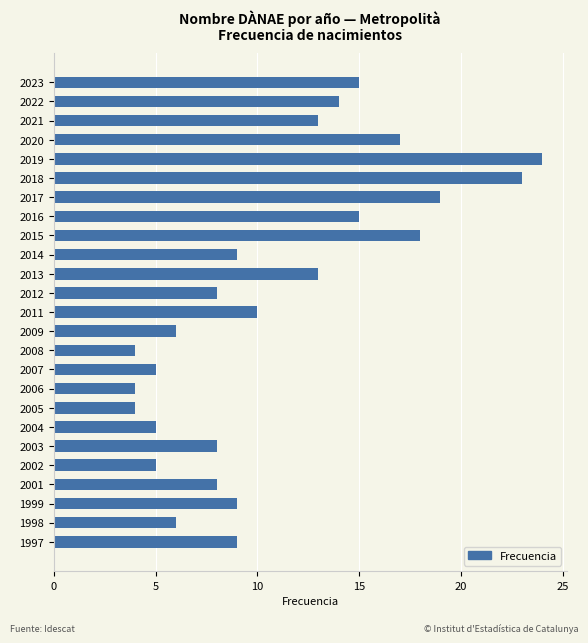

What is the difference between the maximum and minimum values?

20